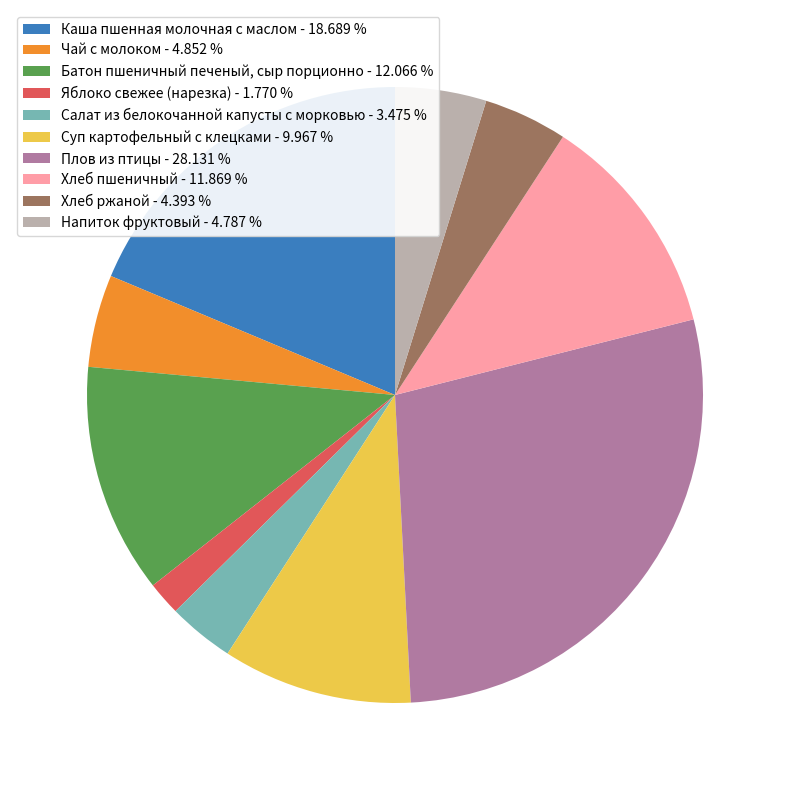

Count the number of slices in the pie.

10